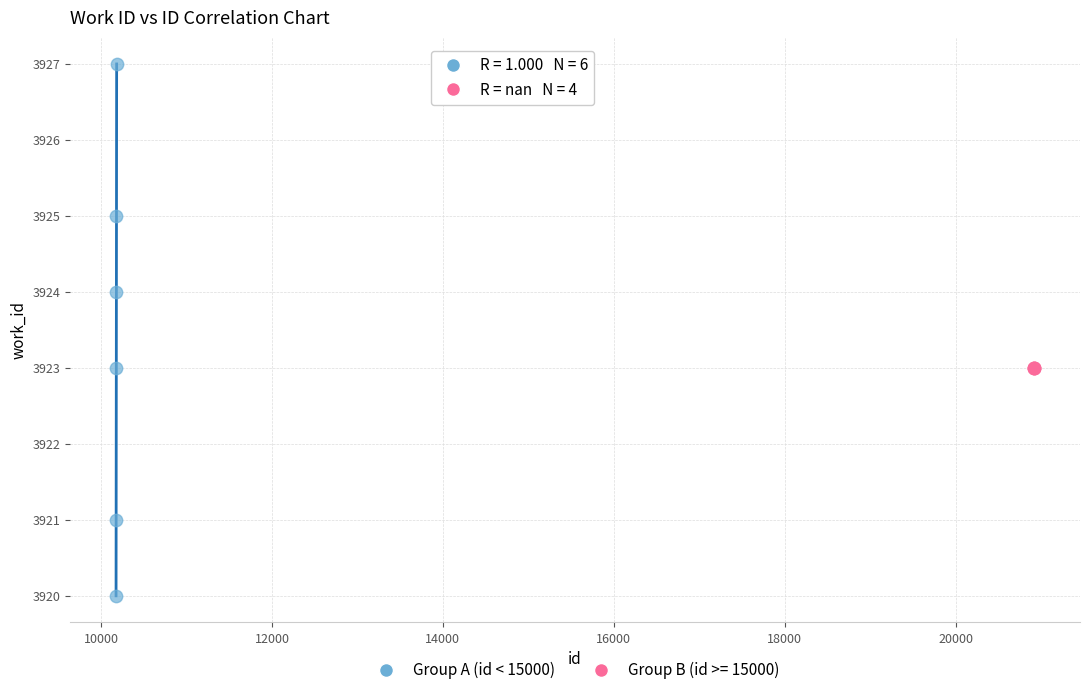

Which series contains the highest Y value?

Group A (id < 15000)